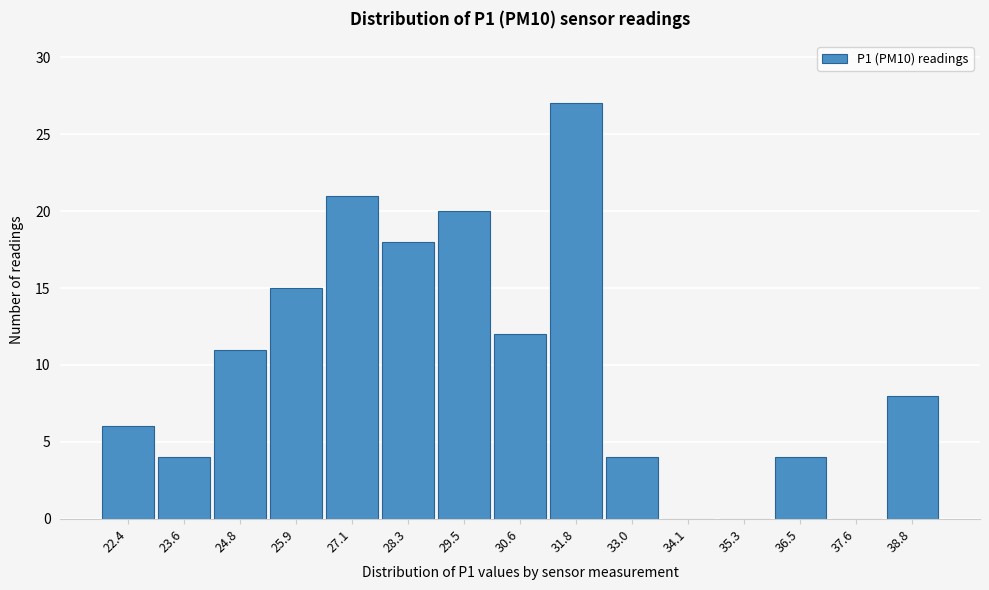

Reading left to right, extract all data points from this chart.

22.4=6	23.6=4	24.8=11	25.9=15	27.1=21	28.3=18	29.5=20	30.6=12	31.8=27	33.0=4	34.1=0	35.3=0	36.5=4	37.6=0	38.8=8